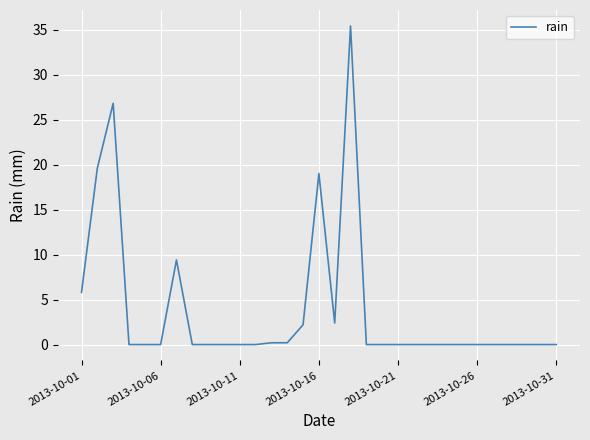

What is the maximum value shown in the chart?

35.4